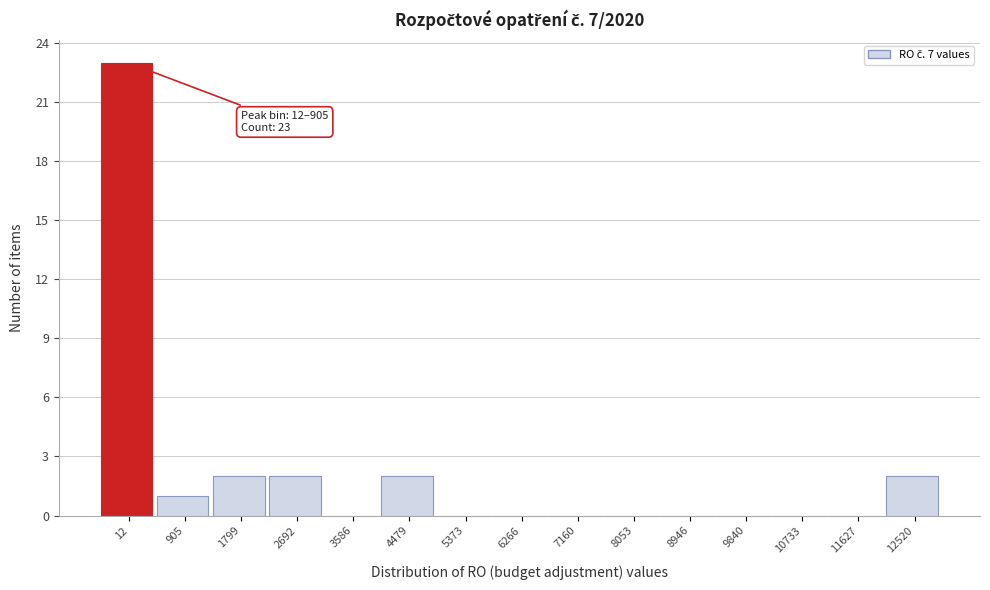

Reading left to right, what are all the values shown in this chart?

12=23	905=1	1799=2	2692=2	3586=0	4479=2	5373=0	6266=0	7160=0	8053=0	8946=0	9840=0	10733=0	11627=0	12520=2